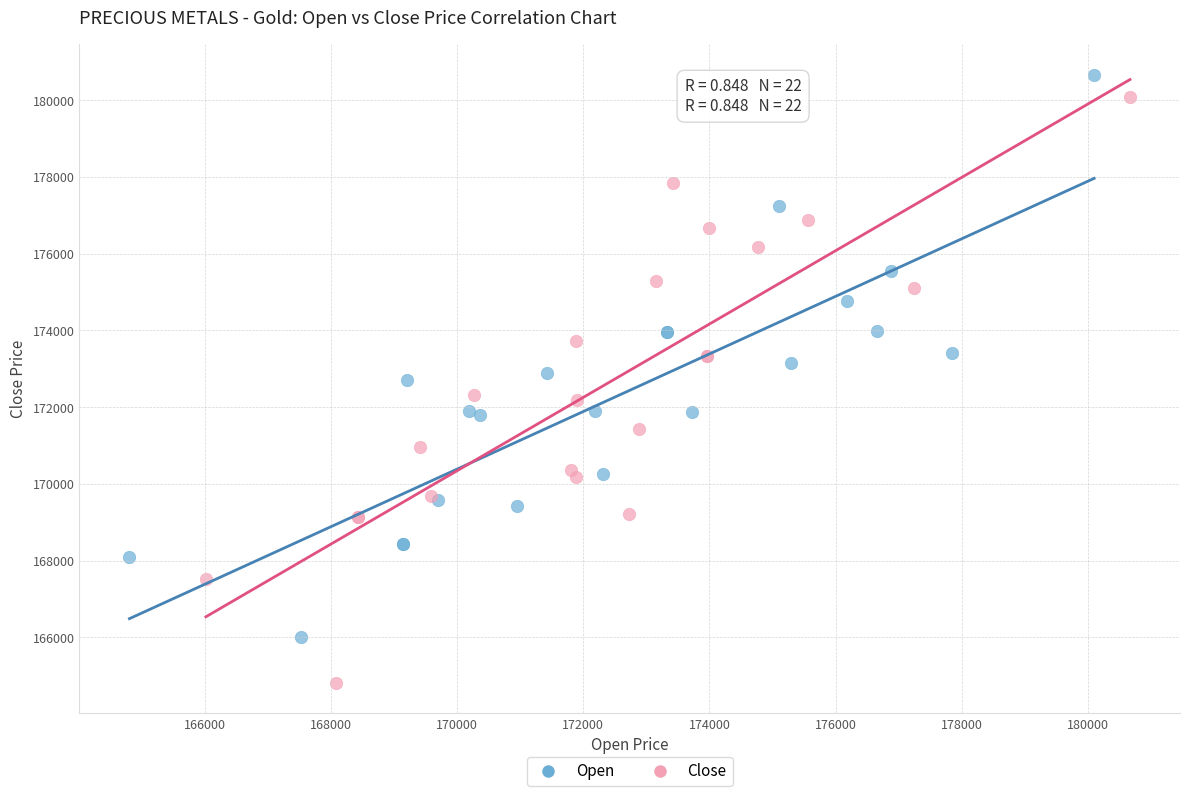

What are all the series names shown in the legend?

Open, Close